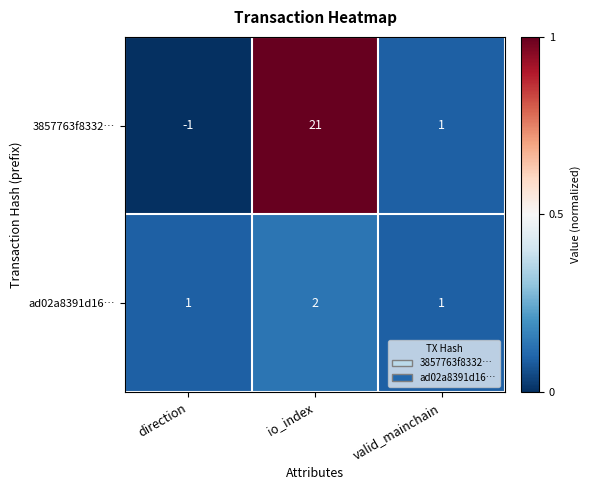

Which series has the largest range (max minus min)?

3857763f8332…